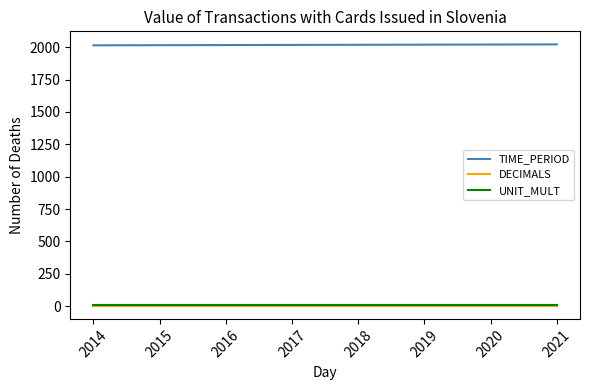

The TIME_PERIOD series shows 2019 at 2019. True or false?

True